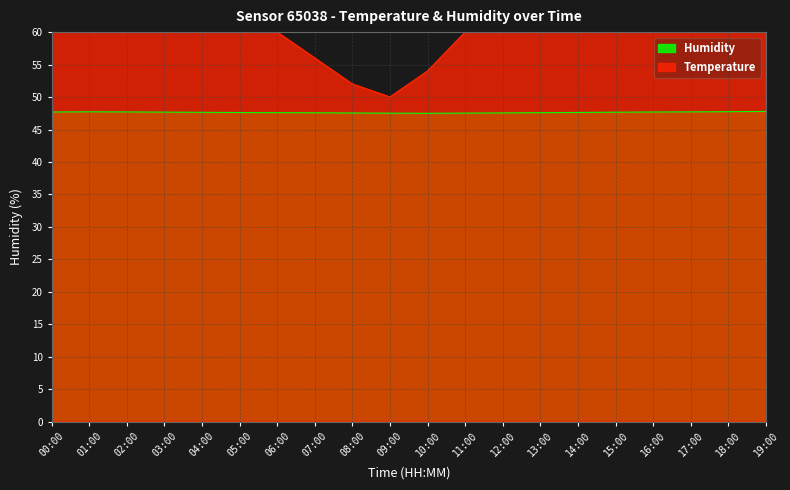

What is the maximum value shown in the chart?

76.0